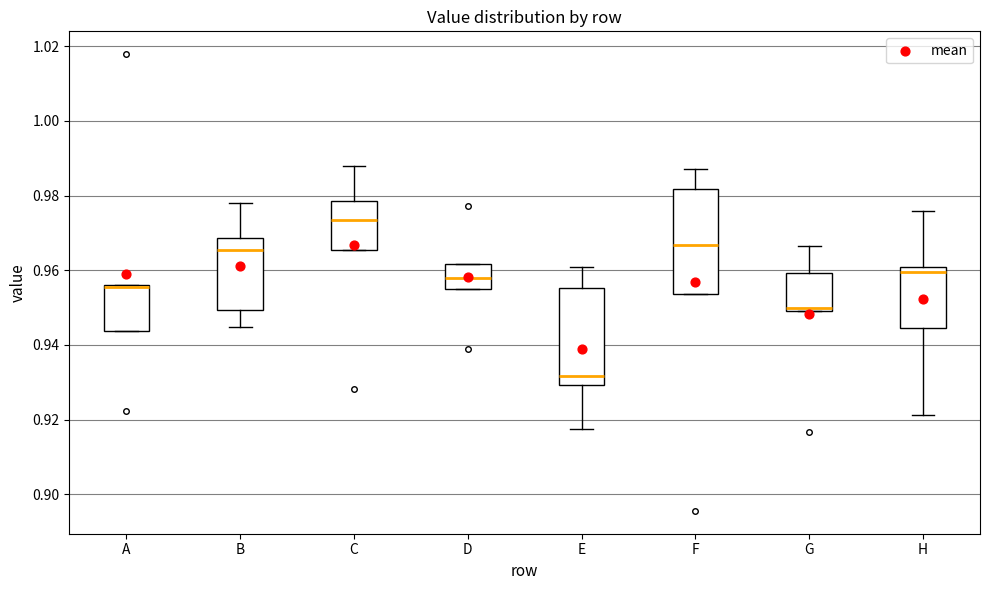

Reading left to right, transcribe this box plot: for each box, give where its median line is, the range the box spans, and where its two whiskers end, as read against the y-axis. The values are not printed on the chart, so give them approximately, as read against the axis.

A: median 0.956 (drawn on the box's upper edge), box 0.944 to 0.956, whiskers 0.944 to 0.956
B: median 0.966, box 0.950 to 0.968, whiskers 0.944 to 0.978
C: median 0.974, box 0.966 to 0.978, whiskers 0.966 to 0.988
D: median 0.958, box 0.956 to 0.962, whiskers 0.956 to 0.962
E: median 0.932, box 0.930 to 0.956, whiskers 0.918 to 0.960
F: median 0.966, box 0.954 to 0.982, whiskers 0.954 to 0.988
G: median 0.950 (just above the box's lower edge), box 0.950 to 0.960, whiskers 0.950 to 0.966
H: median 0.960 (just below the box's upper edge), box 0.944 to 0.960, whiskers 0.922 to 0.976